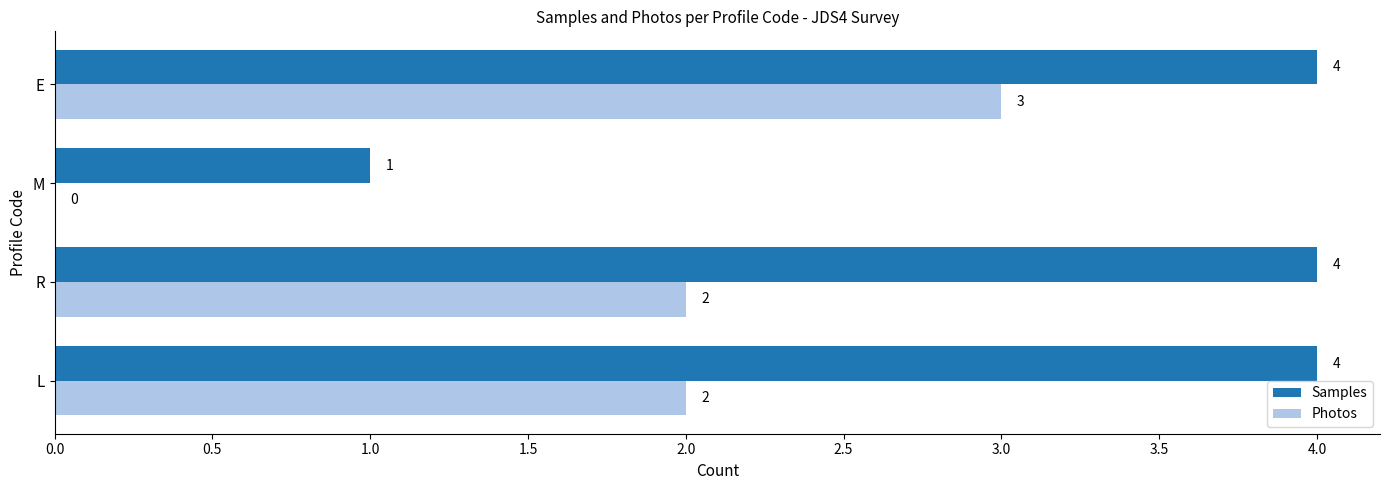

The Samples series shows 4 at E. True or false?

True